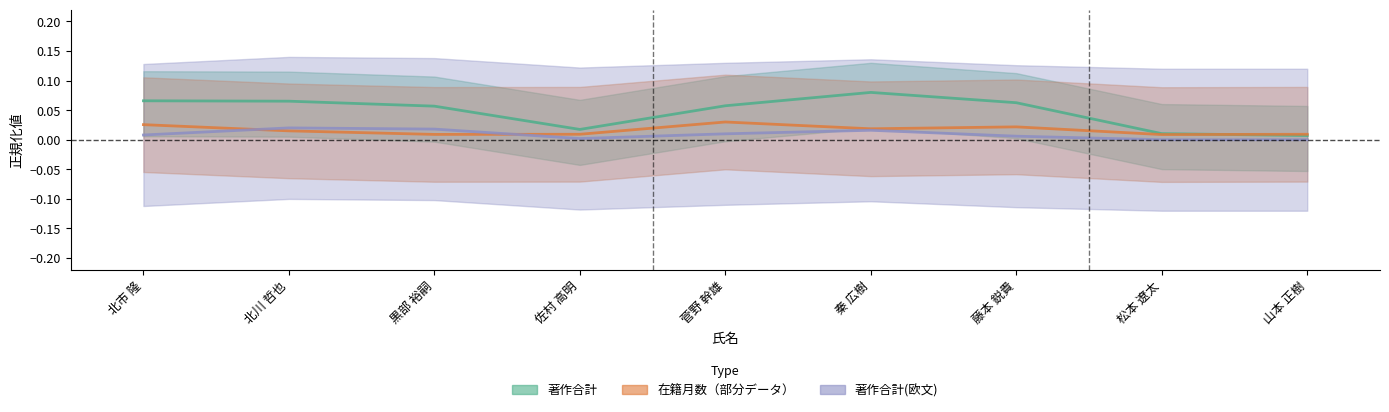

Does the chart display data point markers on the line(s)?

No